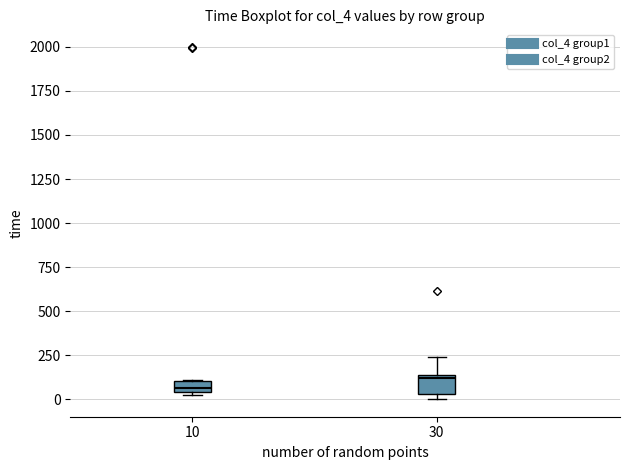

Which box is the tallest, from its lower edge to its upper edge?

30